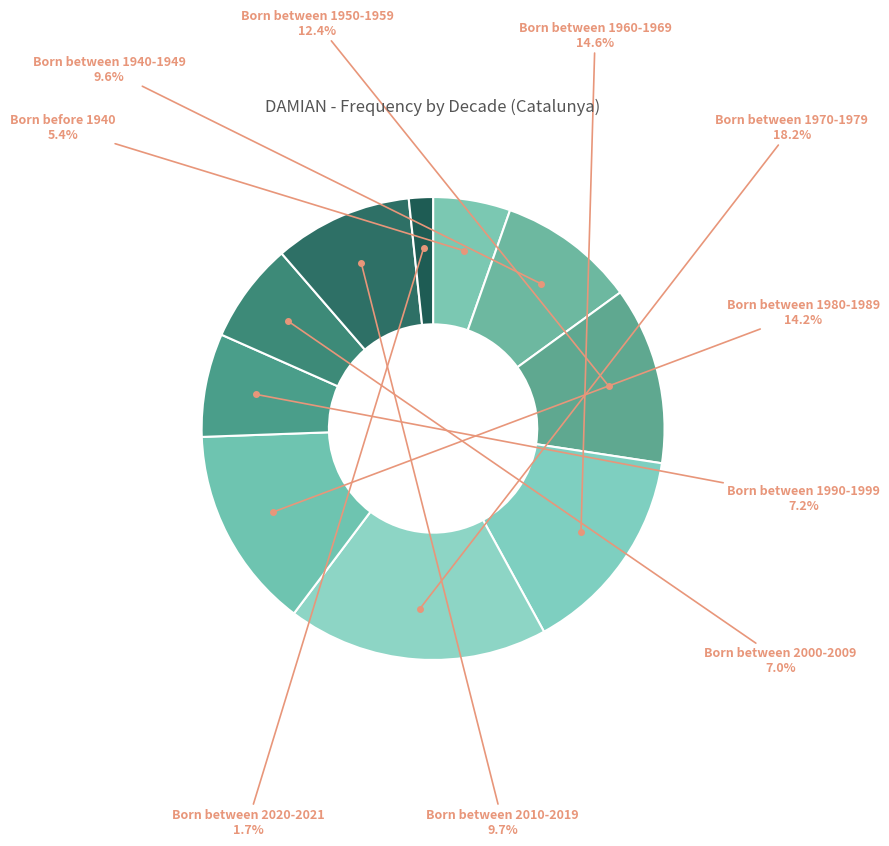

What is the ratio of the value at Born between 1940-1949 to the value at Born between 1960-1969?

0.7